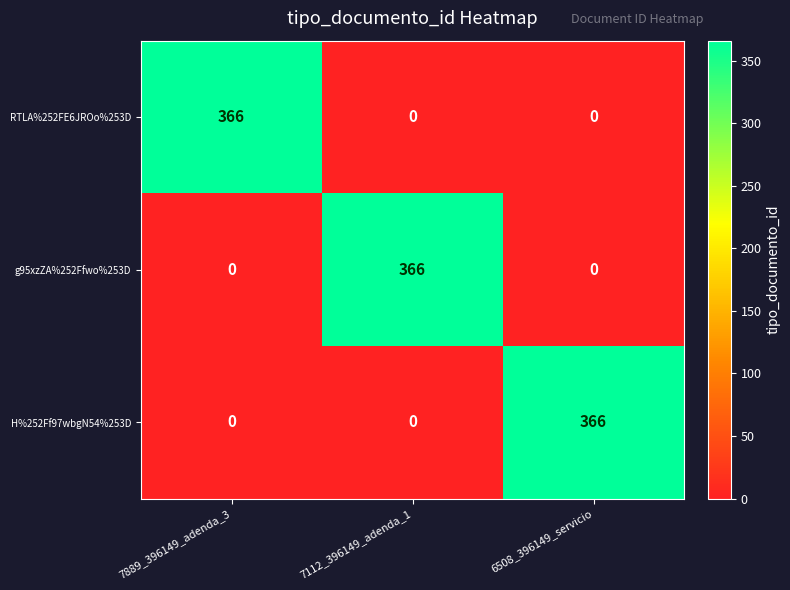

What is the spread (max minus min) of values at 7112_396149_adenda_1?

366